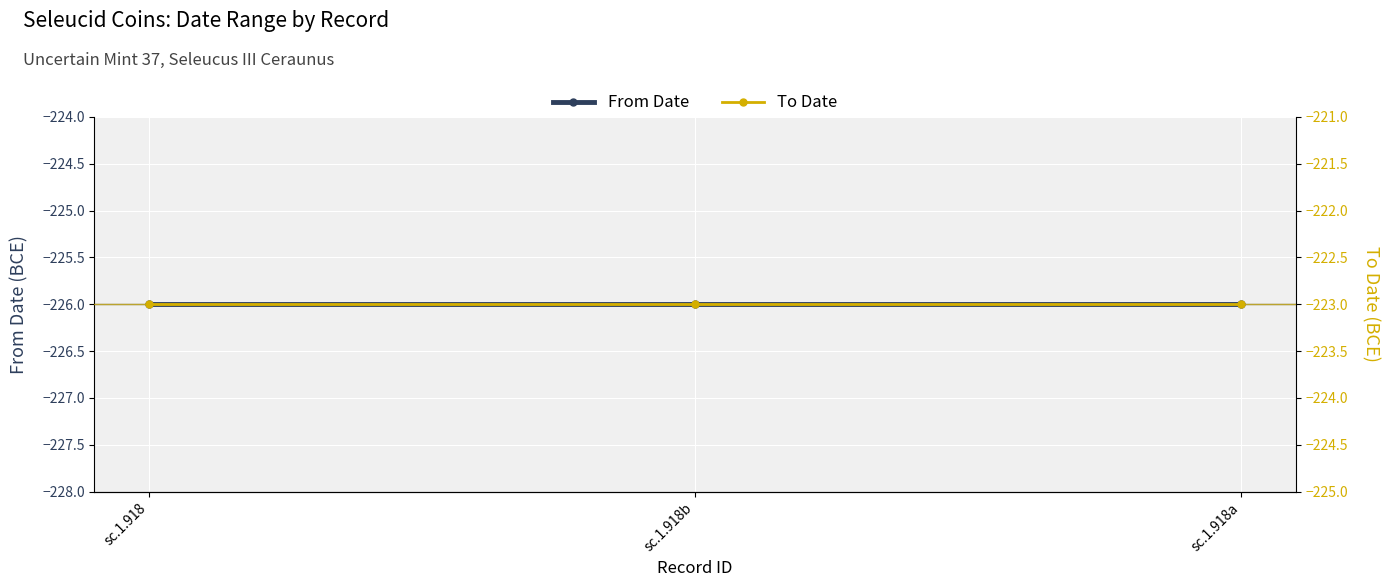

Between sc.1.918 and sc.1.918b, which series saw the biggest shift?

From Date